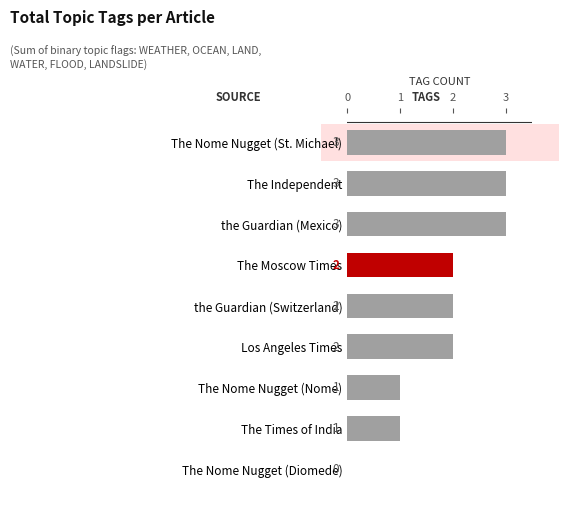

The value at Los Angeles Times is 2. True or false?

True